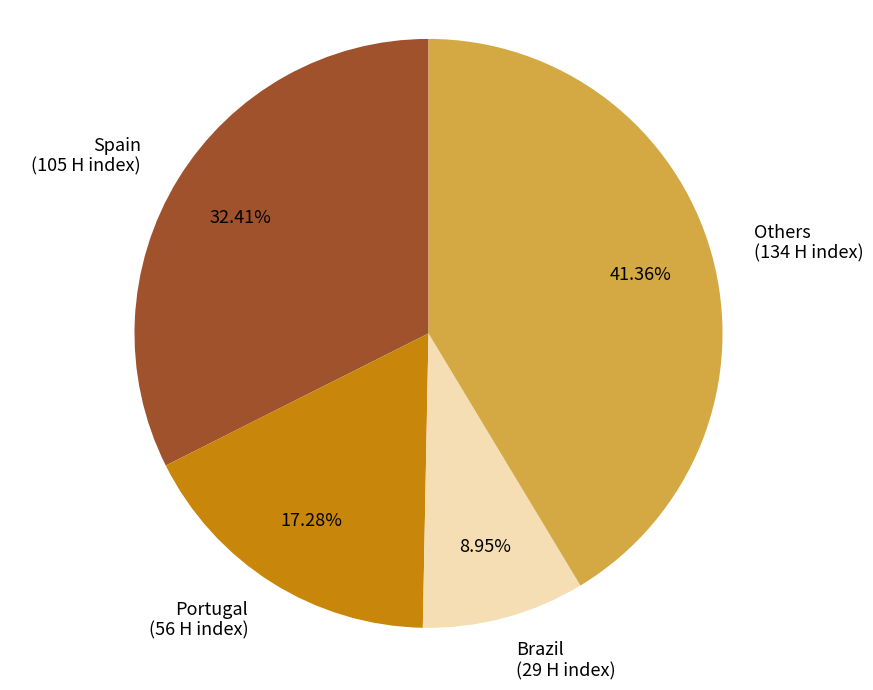

How many segments does this pie chart have?

4